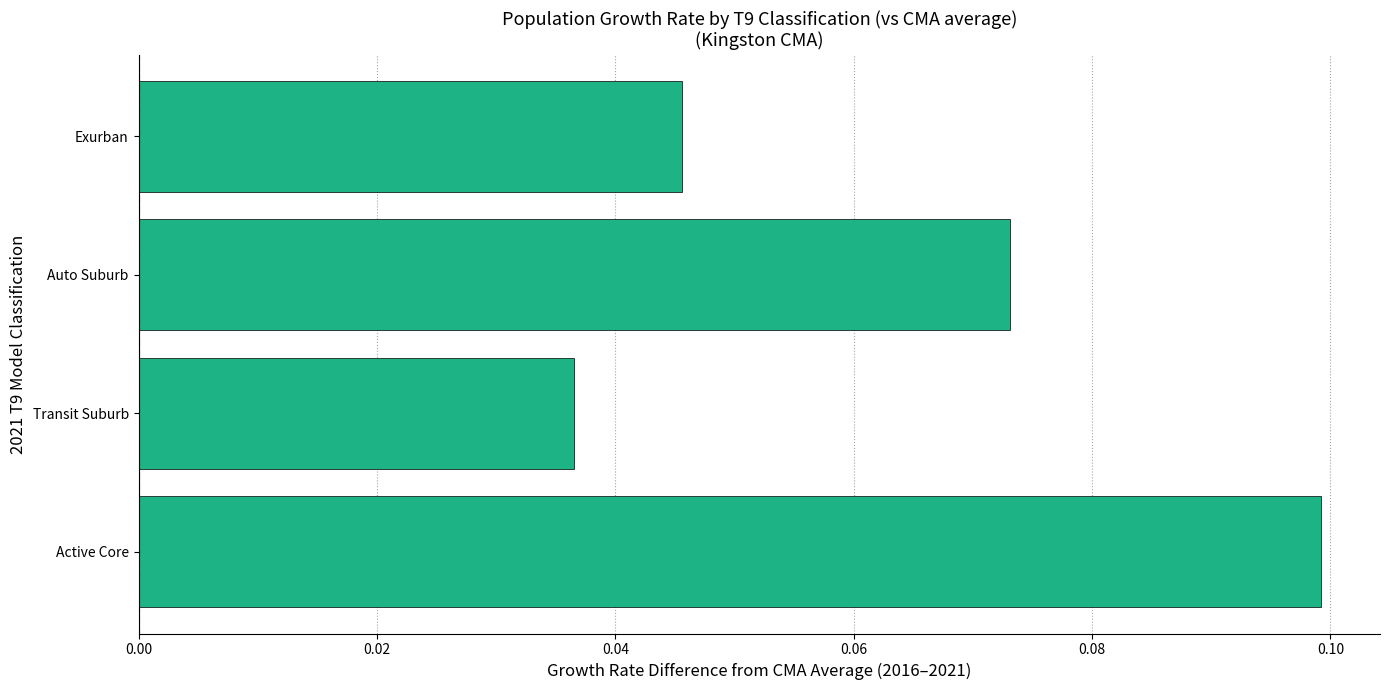

How many bars are there in total?

4